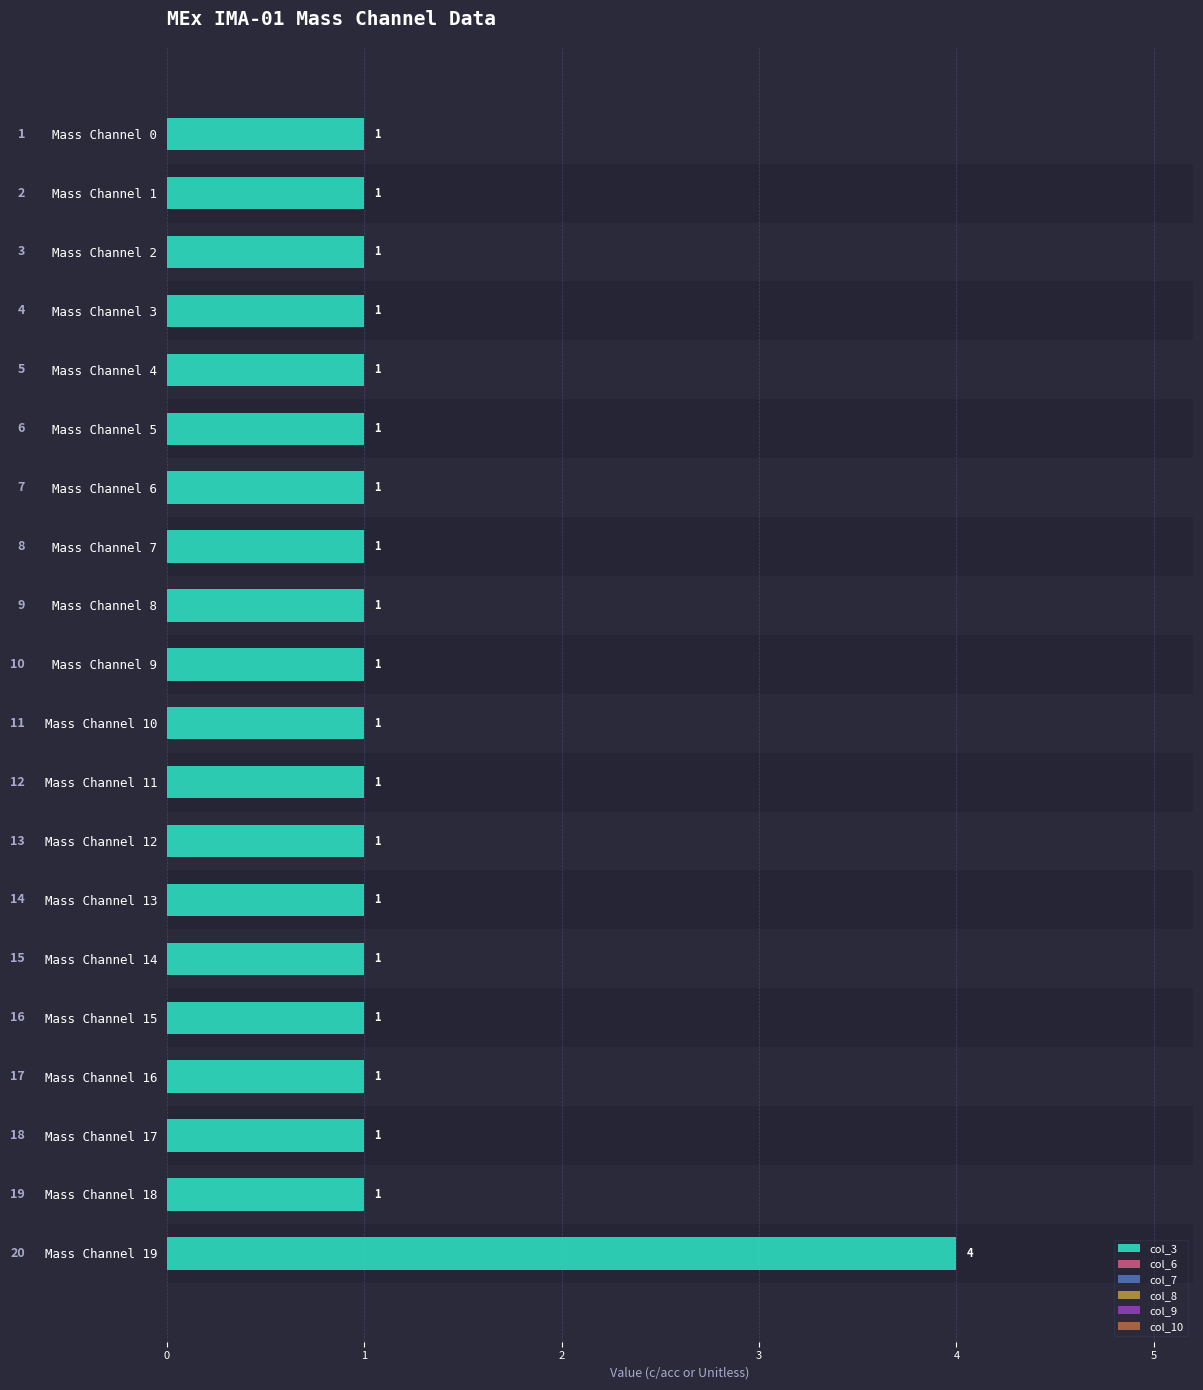

The value of col_8 at 5 is 0.1. True or false?

True